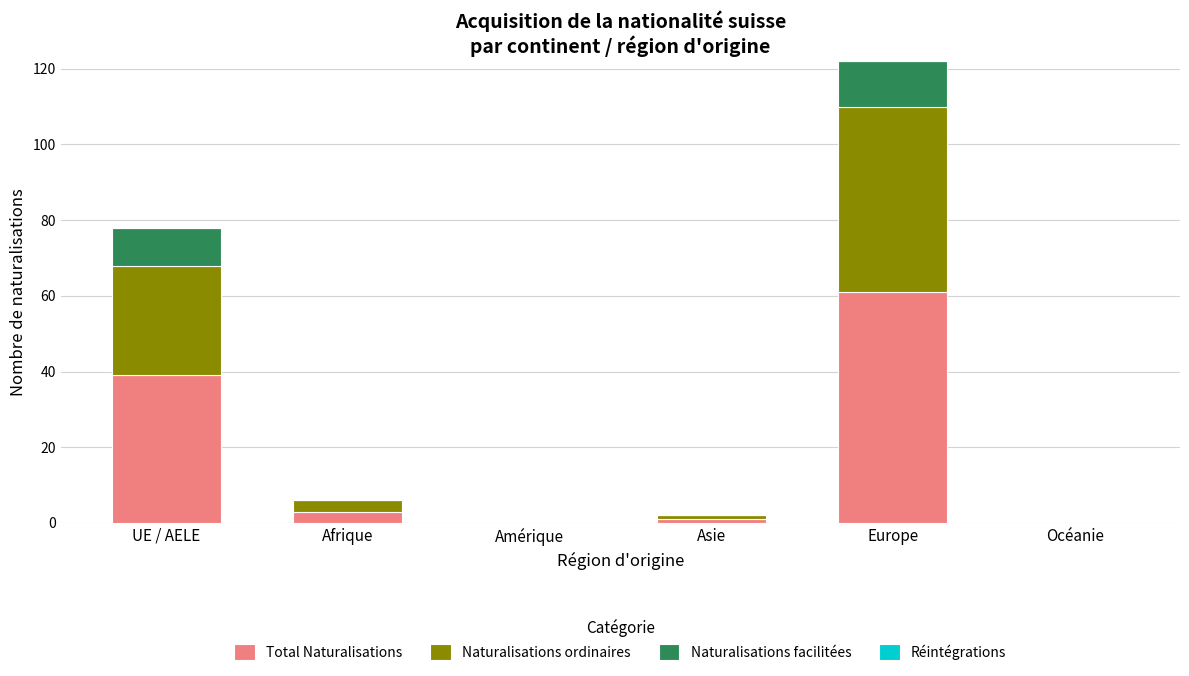

The Total Naturalisations series shows 30 at Europe. True or false?

False